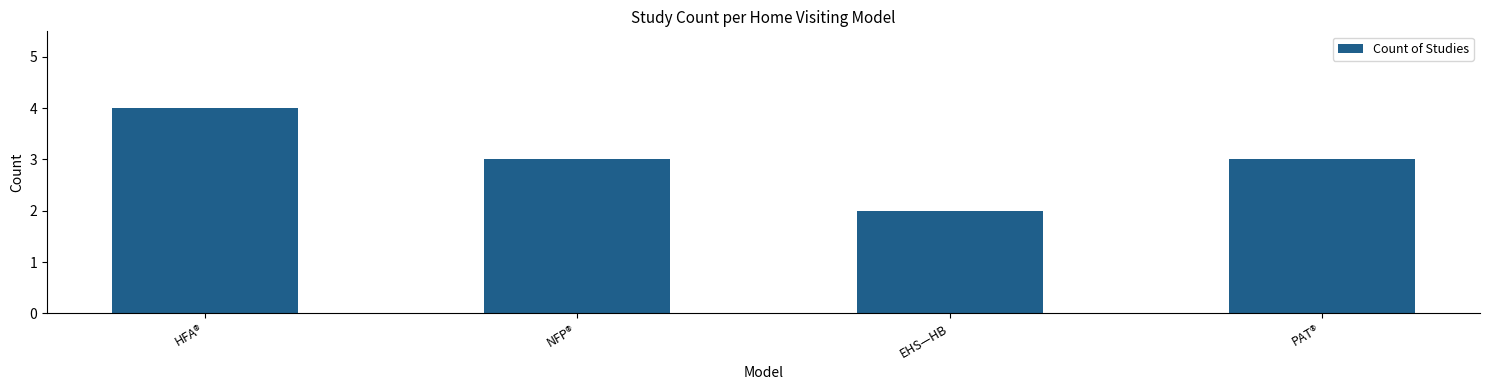

What is the sum of the values at PAT® and HFA®?

7